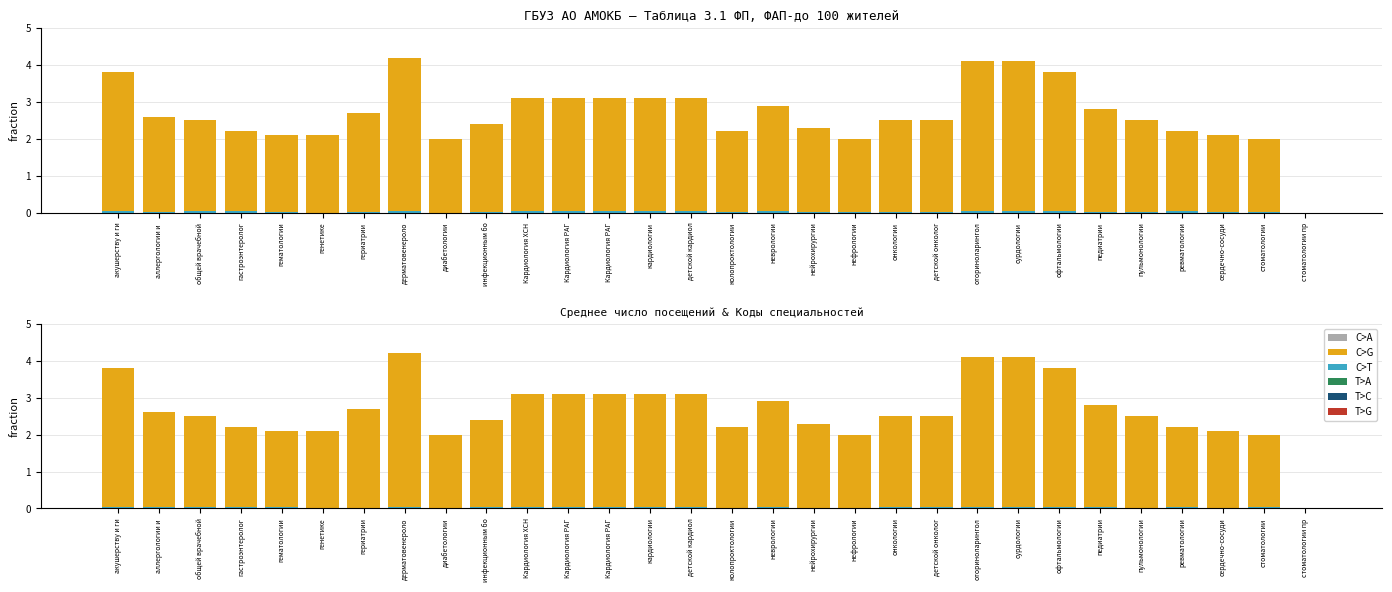

At which label is C>T closest to 0?

генетике